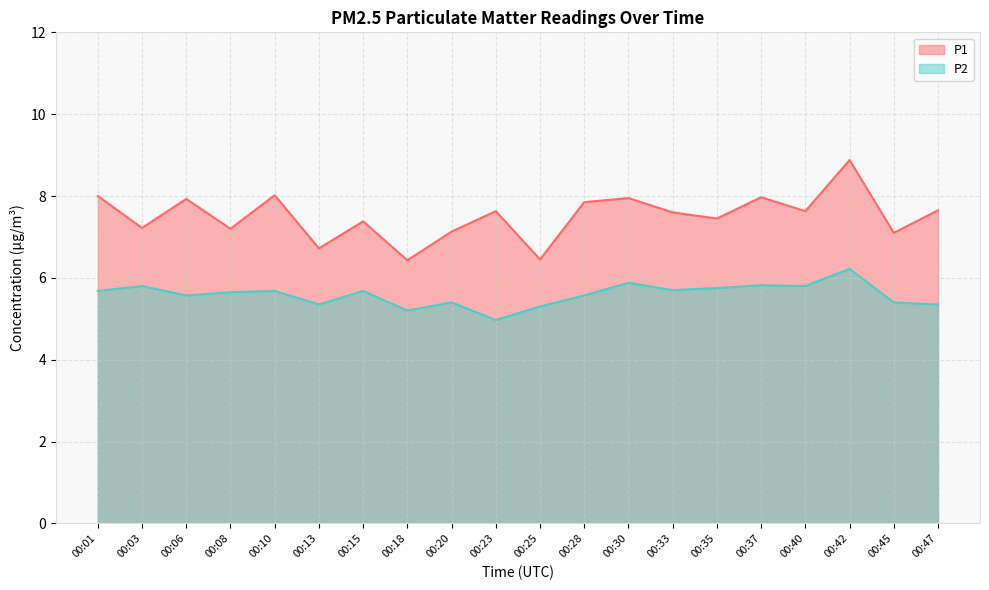

Which series has the widest spread of values?

P1